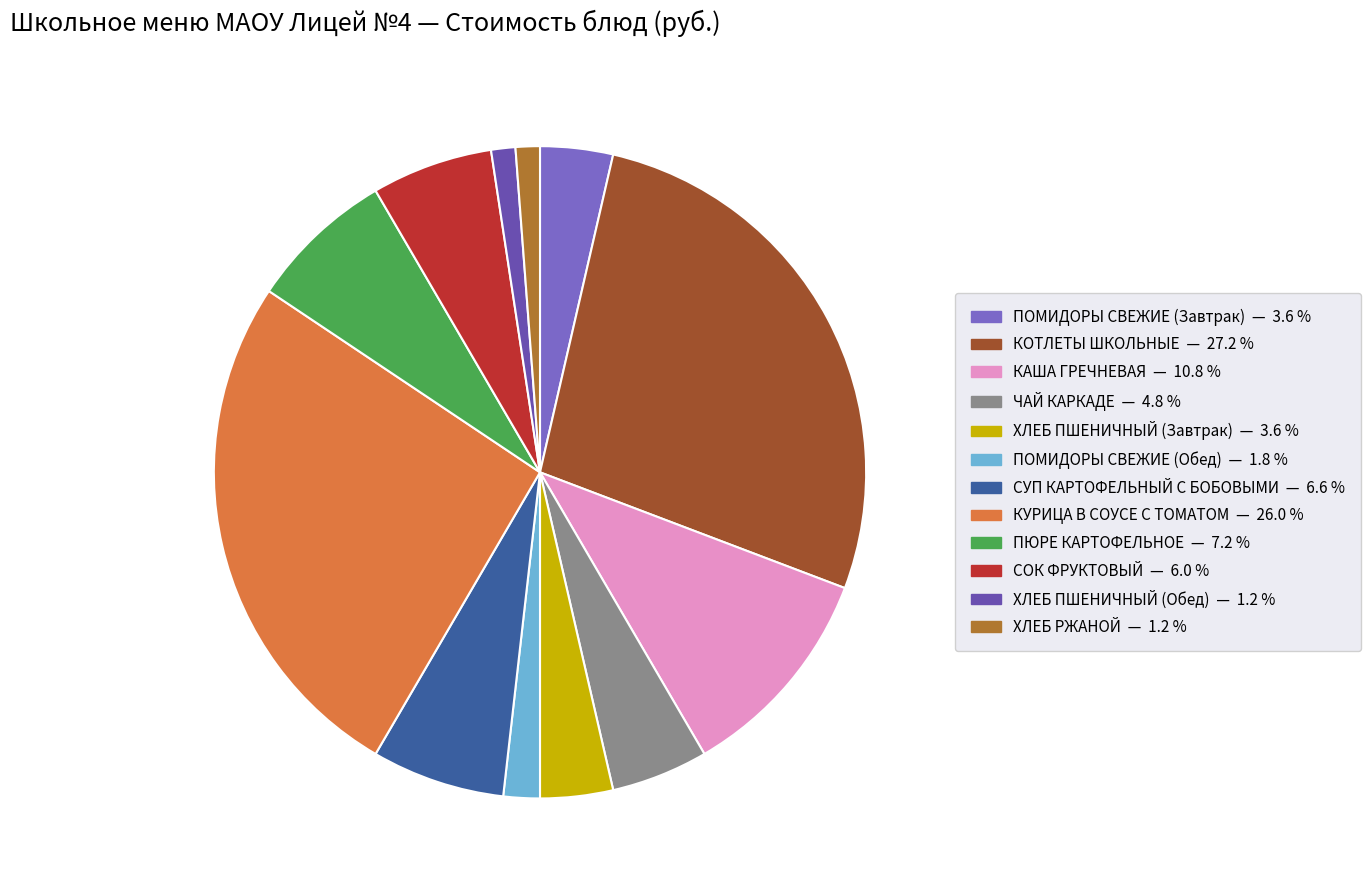

How many slices are in this pie chart?

12